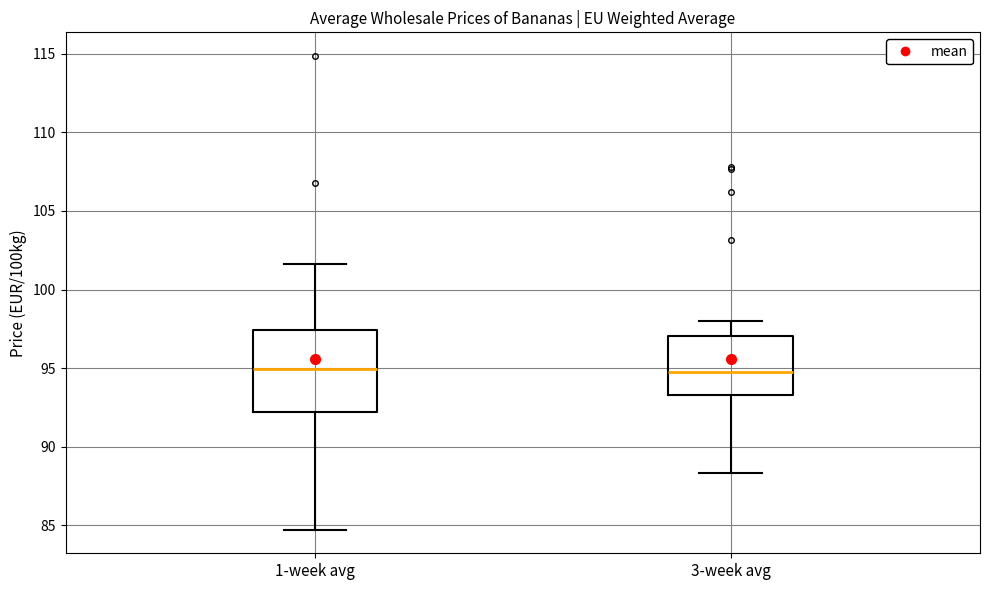

Which box is the tallest, from its lower edge to its upper edge?

1-week avg